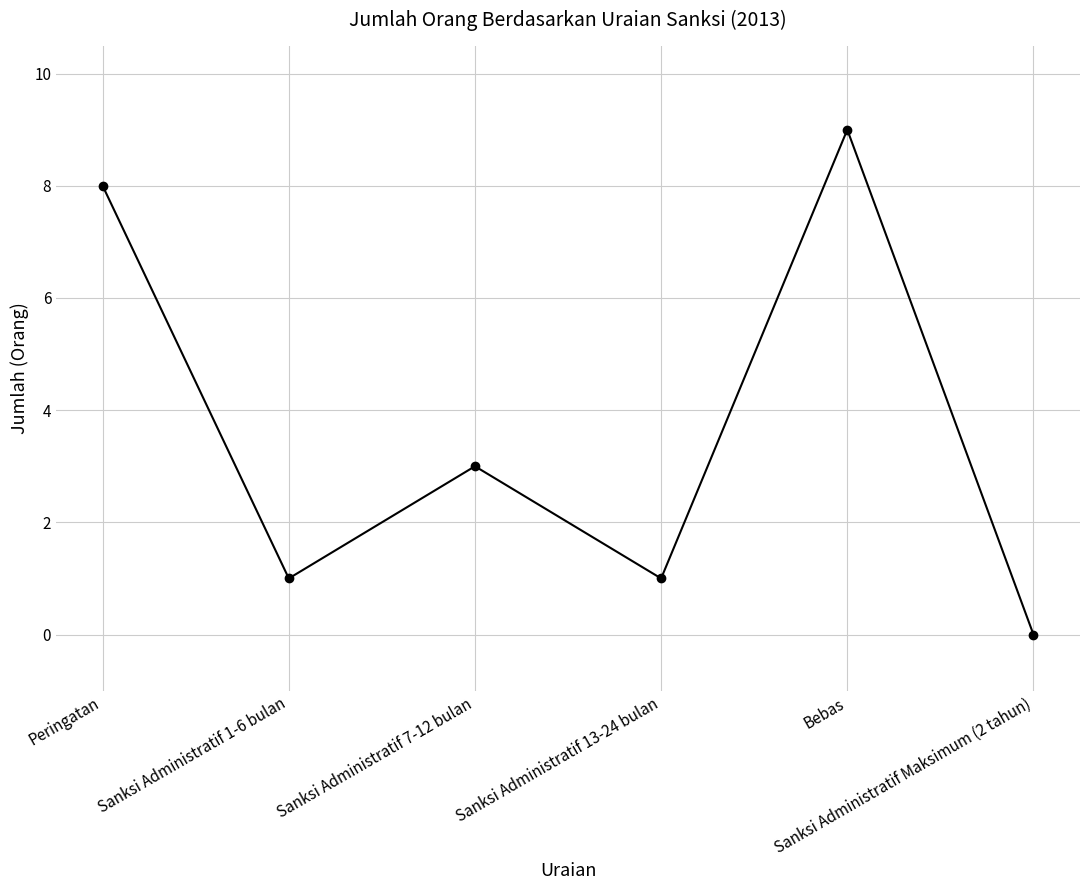

Reading left to right, list all the values displayed in this chart.

Peringatan=8	Sanksi Administratif 1-6 bulan=1	Sanksi Administratif 7-12 bulan=3	Sanksi Administratif 13-24 bulan=1	Bebas=9	Sanksi Administratif Maksimum (2 tahun)=0